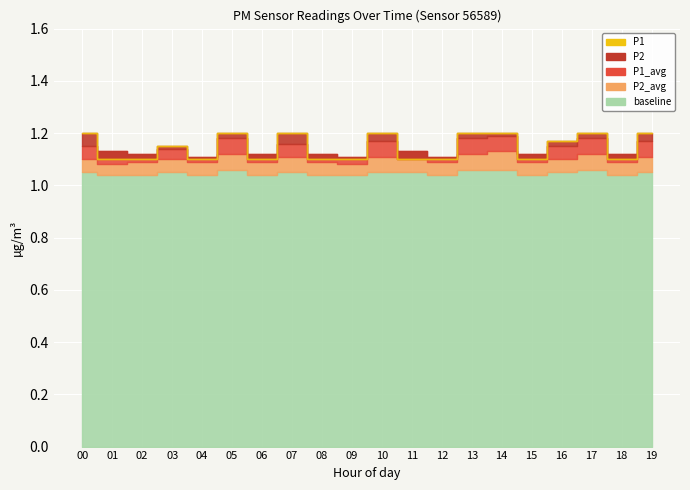

Reading left to right, transcribe all the data shown in this chart.

P1: 00=1.2	01=1.1	02=1.1	03=1.1	04=1.1	05=1.2	06=1.1	07=1.2	08=1.1	09=1.1	10=1.2	11=1.1	12=1.1	13=1.2	14=1.2	15=1.1	16=1.2	17=1.2	18=1.1	19=1.2
P2: 00=1.2	01=1.1	02=1.1	03=1.1	04=1.1	05=1.2	06=1.1	07=1.2	08=1.1	09=1.1	10=1.2	11=1.1	12=1.1	13=1.2	14=1.2	15=1.1	16=1.2	17=1.2	18=1.1	19=1.2
P1_avg: 00=1.1	01=1.1	02=1.1	03=1.1	04=1.1	05=1.2	06=1.1	07=1.2	08=1.1	09=1.1	10=1.2	11=1.1	12=1.1	13=1.2	14=1.2	15=1.1	16=1.1	17=1.2	18=1.1	19=1.2
P2_avg: 00=1.1	01=1.1	02=1.1	03=1.1	04=1.1	05=1.1	06=1.1	07=1.1	08=1.1	09=1.1	10=1.1	11=1.1	12=1.1	13=1.1	14=1.1	15=1.1	16=1.1	17=1.1	18=1.1	19=1.1
baseline: 00=1.1	01=1.0	02=1.0	03=1.1	04=1.0	05=1.1	06=1.0	07=1.1	08=1.0	09=1.0	10=1.1	11=1.1	12=1.0	13=1.1	14=1.1	15=1.0	16=1.1	17=1.1	18=1.0	19=1.1